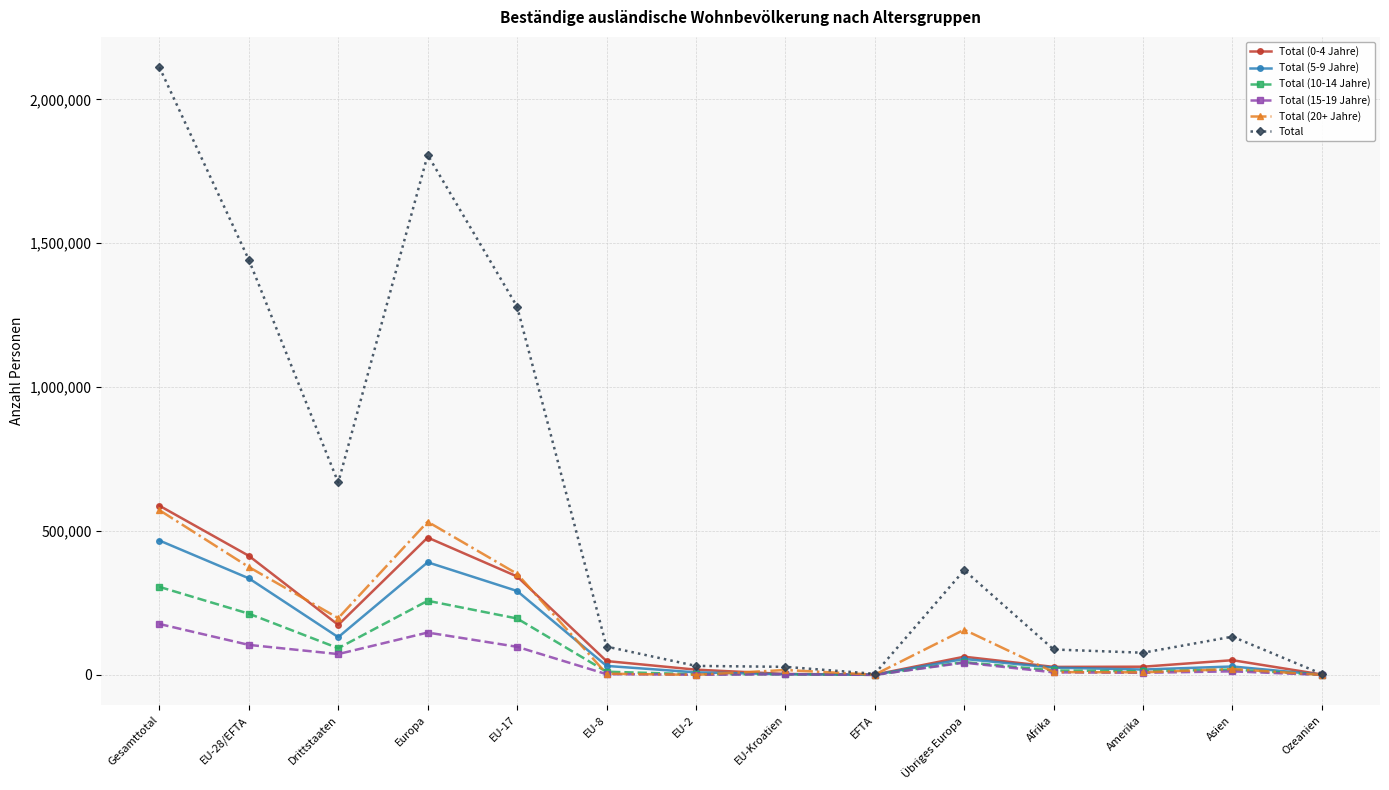

Which series changed the most between Gesamttotal and Amerika?

Total